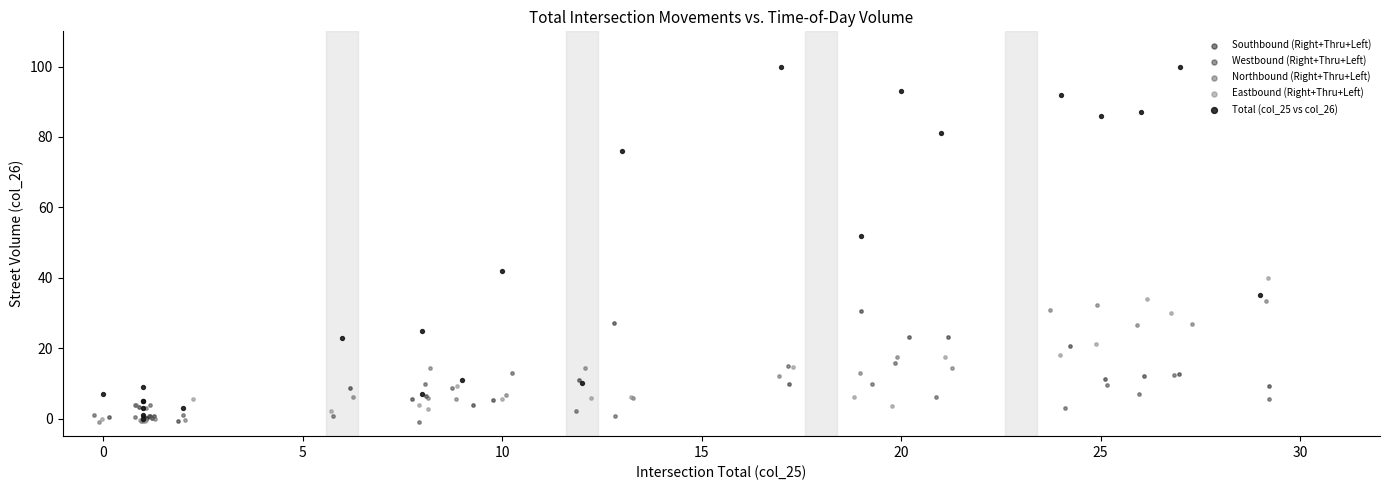

Which series has the largest Y range (max minus min)?

Total (col_25 vs col_26)